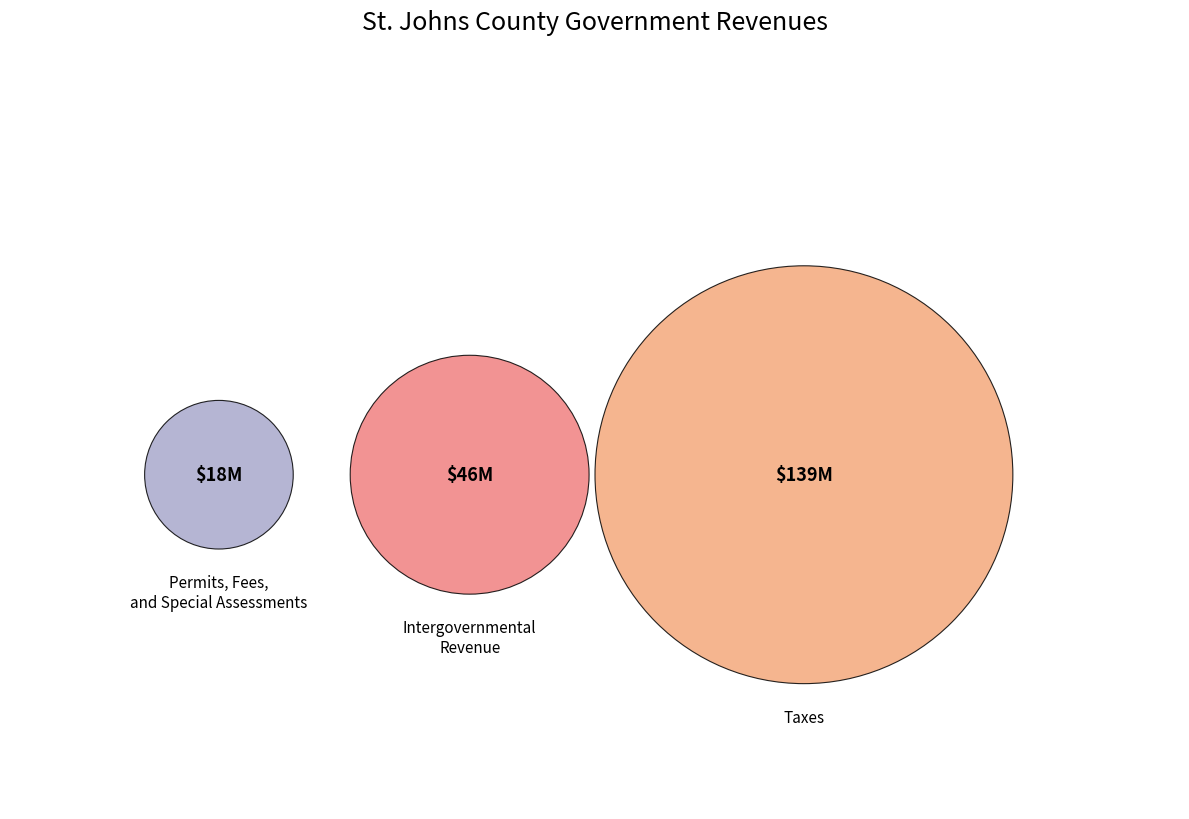

Which category has the biggest portion of the pie?

Taxes